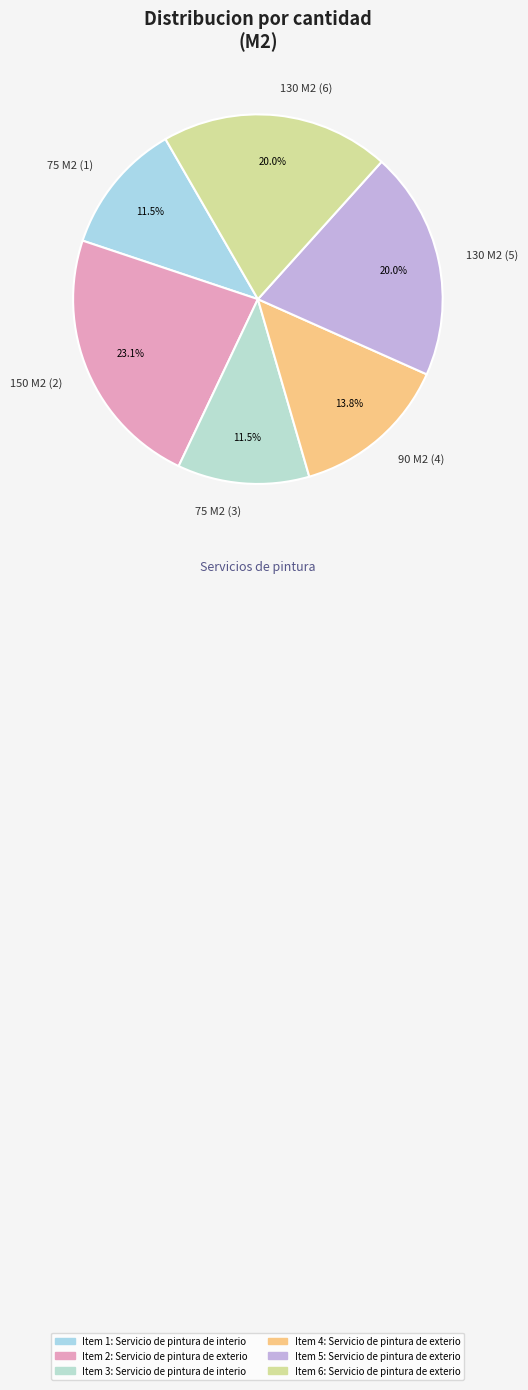

Is there any slice that represents more than half of the pie?

No